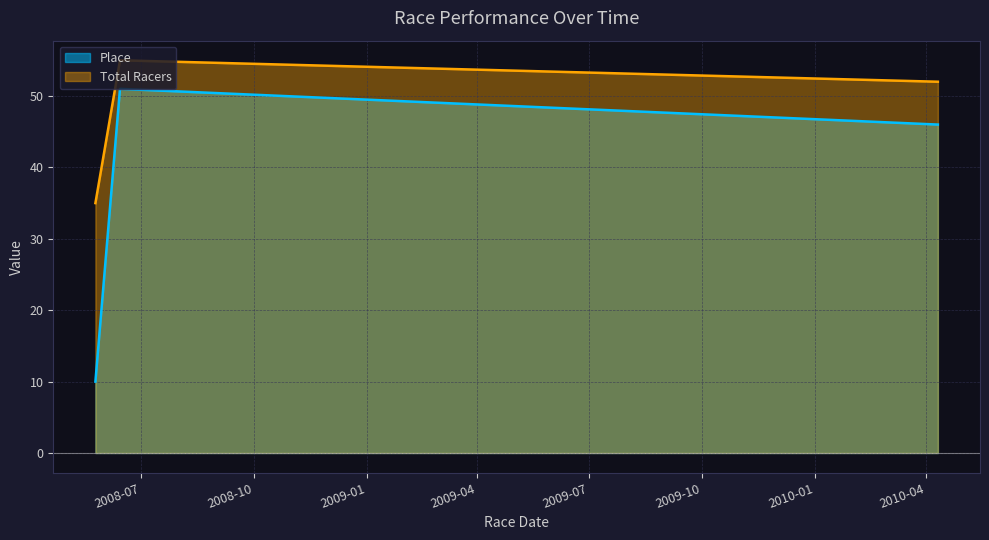

Reading left to right, transcribe all the data shown in this chart.

Place: 2008-05-25=10	2008-06-14=51	2010-04-11=46
Total Racers: 2008-05-25=35	2008-06-14=55	2010-04-11=52